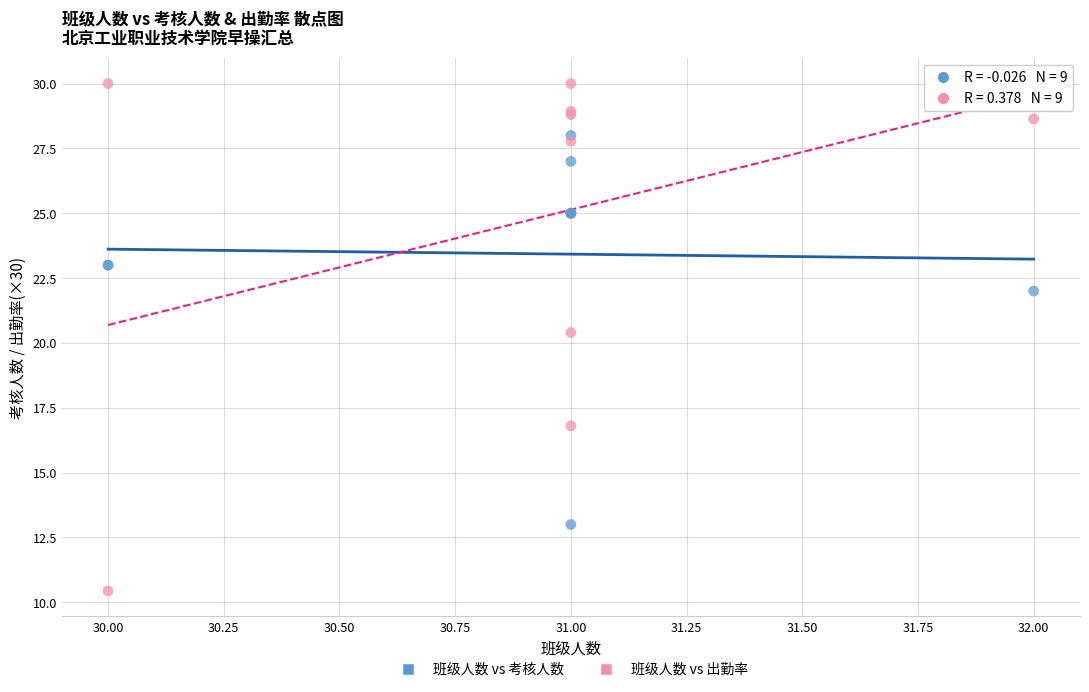

Which series contains the highest Y value?

班级人数 vs 出勤率